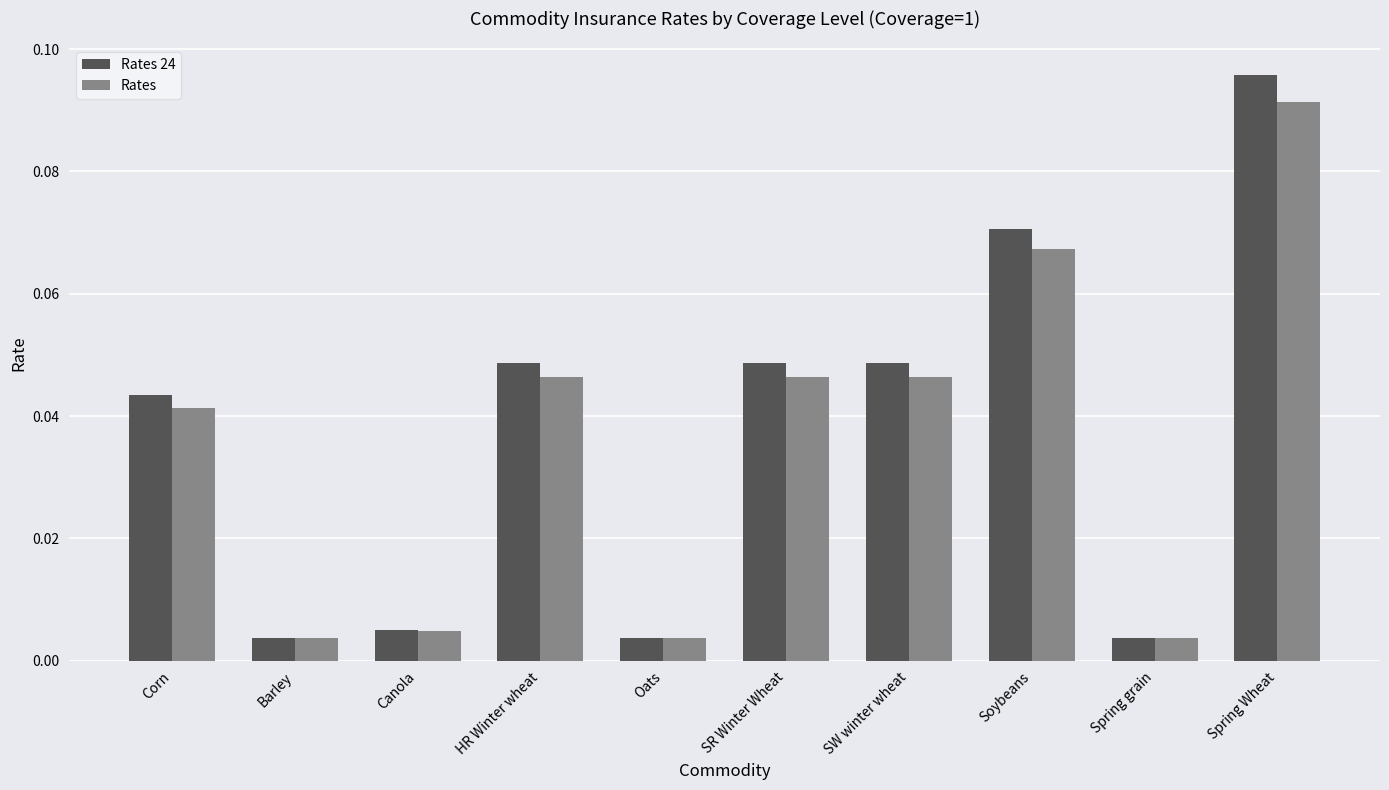

Which series has the widest spread of values?

Rates 24